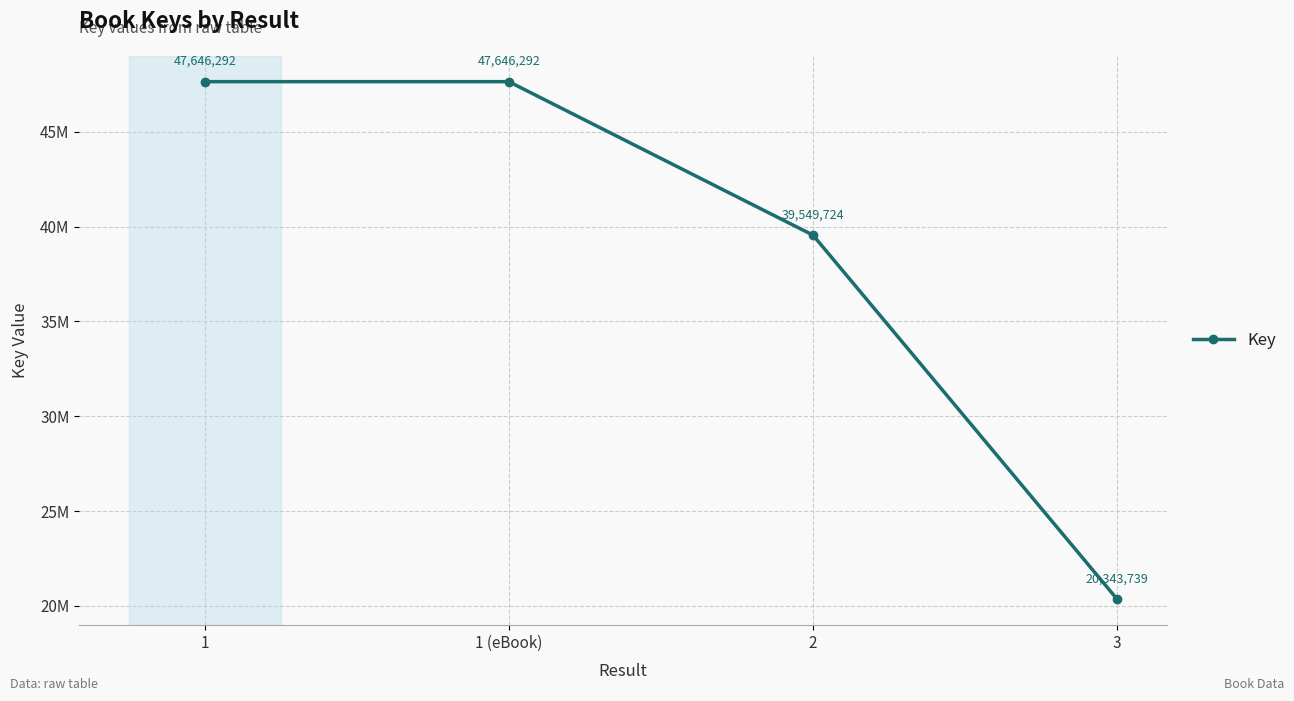

What value does the data have at 1, to the nearest 100?

47646300